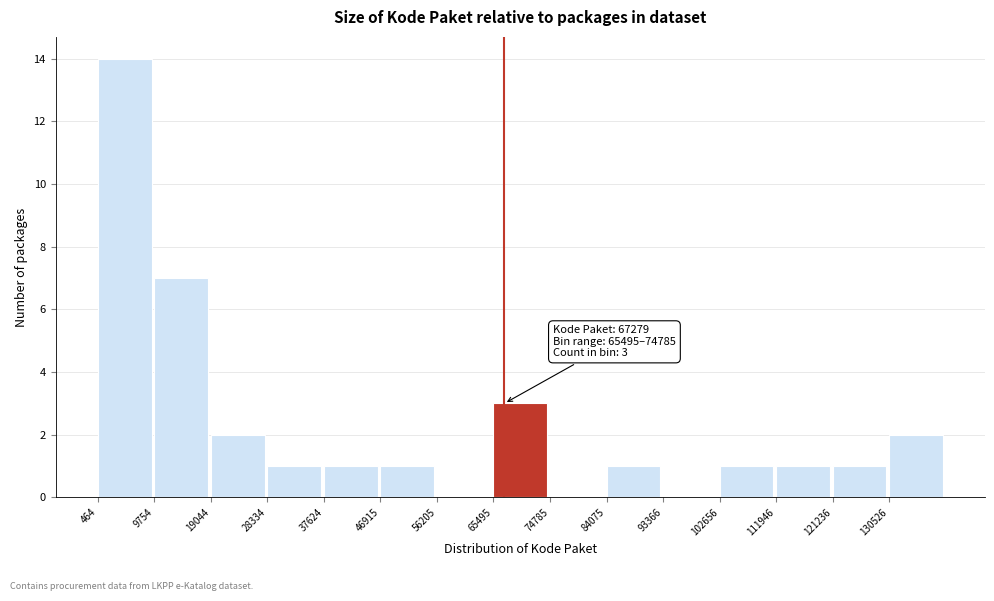

Over which range of the x-axis is the bar tallest?

0 to 10000